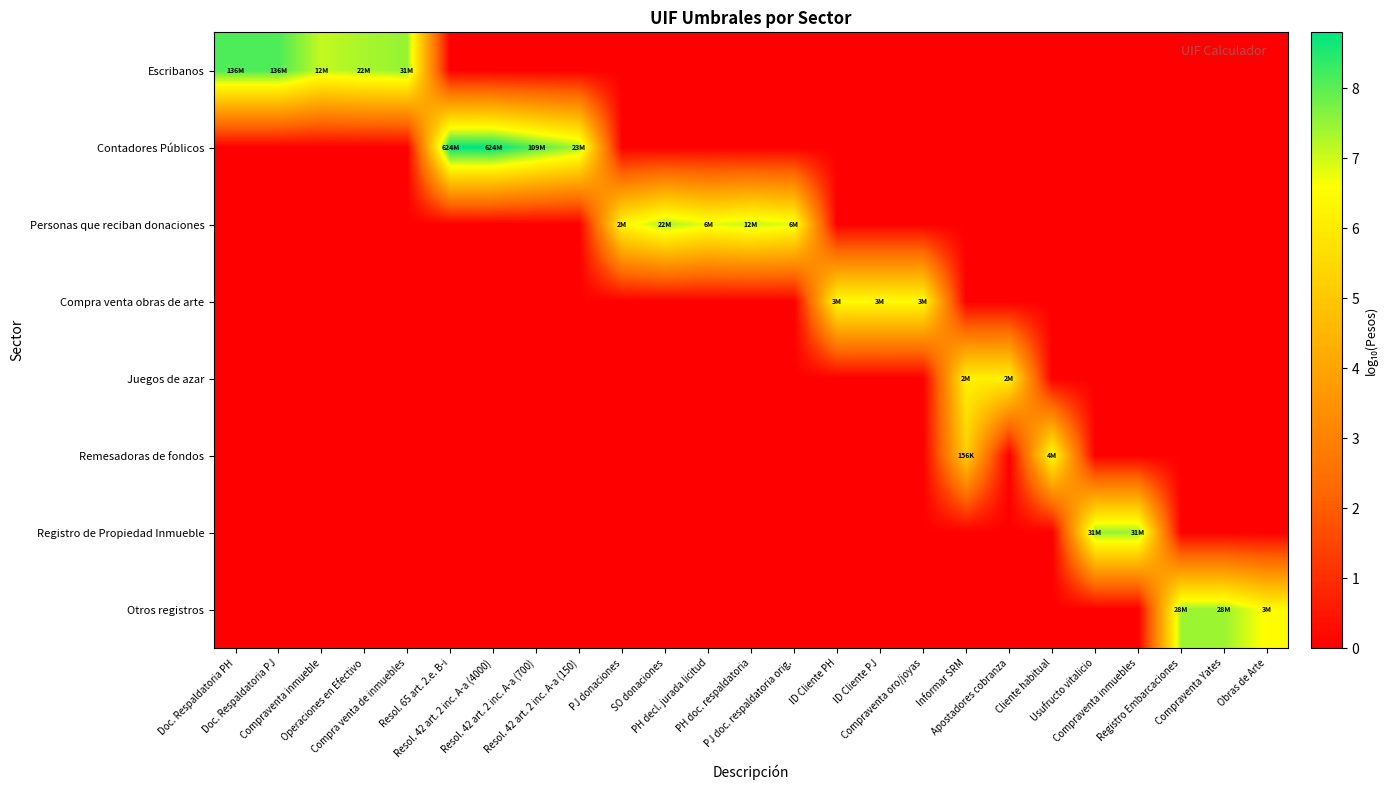

Reading left to right, what are all the values shown in this chart?

Escribanos: Doc. Respaldatoria PH=8.1	Doc. Respaldatoria PJ=8.1	Compraventa inmueble=7.1	Operaciones en Efectivo=7.3	Compra venta de inmuebles=7.5	Resol. 65 art. 2.e. B-i=0.0	Resol. 42 art. 2 inc. A-a (4000)=0.0	Resol. 42 art. 2 inc. A-a (700)=0.0	Resol. 42 art. 2 inc. A-a (150)=0.0	PJ donaciones=0.0	SO donaciones=0.0	PH decl. jurada licitud=0.0	PH doc. respaldatoria=0.0	PJ doc. respaldatoria orig.=0.0	ID Cliente PH=0.0	ID Cliente PJ=0.0	Compraventa oro/joyas=0.0	Informar SRM=0.0	Apostadores cobranza=0.0	Cliente habitual=0.0	Usufructo vitalicio=0.0	Compraventa inmuebles=0.0	Registro Embarcaciones=0.0	Compraventa Yates=0.0	Obras de Arte=0.0
Contadores Públicos: Doc. Respaldatoria PH=0.0	Doc. Respaldatoria PJ=0.0	Compraventa inmueble=0.0	Operaciones en Efectivo=0.0	Compra venta de inmuebles=0.0	Resol. 65 art. 2.e. B-i=8.8	Resol. 42 art. 2 inc. A-a (4000)=8.8	Resol. 42 art. 2 inc. A-a (700)=8.0	Resol. 42 art. 2 inc. A-a (150)=7.4	PJ donaciones=0.0	SO donaciones=0.0	PH decl. jurada licitud=0.0	PH doc. respaldatoria=0.0	PJ doc. respaldatoria orig.=0.0	ID Cliente PH=0.0	ID Cliente PJ=0.0	Compraventa oro/joyas=0.0	Informar SRM=0.0	Apostadores cobranza=0.0	Cliente habitual=0.0	Usufructo vitalicio=0.0	Compraventa inmuebles=0.0	Registro Embarcaciones=0.0	Compraventa Yates=0.0	Obras de Arte=0.0
Personas que reciban donaciones: Doc. Respaldatoria PH=0.0	Doc. Respaldatoria PJ=0.0	Compraventa inmueble=0.0	Operaciones en Efectivo=0.0	Compra venta de inmuebles=0.0	Resol. 65 art. 2.e. B-i=0.0	Resol. 42 art. 2 inc. A-a (4000)=0.0	Resol. 42 art. 2 inc. A-a (700)=0.0	Resol. 42 art. 2 inc. A-a (150)=0.0	PJ donaciones=6.3	SO donaciones=7.3	PH decl. jurada licitud=6.8	PH doc. respaldatoria=7.1	PJ doc. respaldatoria orig.=6.8	ID Cliente PH=0.0	ID Cliente PJ=0.0	Compraventa oro/joyas=0.0	Informar SRM=0.0	Apostadores cobranza=0.0	Cliente habitual=0.0	Usufructo vitalicio=0.0	Compraventa inmuebles=0.0	Registro Embarcaciones=0.0	Compraventa Yates=0.0	Obras de Arte=0.0
Compra venta obras de arte: Doc. Respaldatoria PH=0.0	Doc. Respaldatoria PJ=0.0	Compraventa inmueble=0.0	Operaciones en Efectivo=0.0	Compra venta de inmuebles=0.0	Resol. 65 art. 2.e. B-i=0.0	Resol. 42 art. 2 inc. A-a (4000)=0.0	Resol. 42 art. 2 inc. A-a (700)=0.0	Resol. 42 art. 2 inc. A-a (150)=0.0	PJ donaciones=0.0	SO donaciones=0.0	PH decl. jurada licitud=0.0	PH doc. respaldatoria=0.0	PJ doc. respaldatoria orig.=0.0	ID Cliente PH=6.5	ID Cliente PJ=6.5	Compraventa oro/joyas=6.5	Informar SRM=0.0	Apostadores cobranza=0.0	Cliente habitual=0.0	Usufructo vitalicio=0.0	Compraventa inmuebles=0.0	Registro Embarcaciones=0.0	Compraventa Yates=0.0	Obras de Arte=0.0
Juegos de azar: Doc. Respaldatoria PH=0.0	Doc. Respaldatoria PJ=0.0	Compraventa inmueble=0.0	Operaciones en Efectivo=0.0	Compra venta de inmuebles=0.0	Resol. 65 art. 2.e. B-i=0.0	Resol. 42 art. 2 inc. A-a (4000)=0.0	Resol. 42 art. 2 inc. A-a (700)=0.0	Resol. 42 art. 2 inc. A-a (150)=0.0	PJ donaciones=0.0	SO donaciones=0.0	PH decl. jurada licitud=0.0	PH doc. respaldatoria=0.0	PJ doc. respaldatoria orig.=0.0	ID Cliente PH=0.0	ID Cliente PJ=0.0	Compraventa oro/joyas=0.0	Informar SRM=6.2	Apostadores cobranza=6.2	Cliente habitual=0.0	Usufructo vitalicio=0.0	Compraventa inmuebles=0.0	Registro Embarcaciones=0.0	Compraventa Yates=0.0	Obras de Arte=0.0
Remesadoras de fondos: Doc. Respaldatoria PH=0.0	Doc. Respaldatoria PJ=0.0	Compraventa inmueble=0.0	Operaciones en Efectivo=0.0	Compra venta de inmuebles=0.0	Resol. 65 art. 2.e. B-i=0.0	Resol. 42 art. 2 inc. A-a (4000)=0.0	Resol. 42 art. 2 inc. A-a (700)=0.0	Resol. 42 art. 2 inc. A-a (150)=0.0	PJ donaciones=0.0	SO donaciones=0.0	PH decl. jurada licitud=0.0	PH doc. respaldatoria=0.0	PJ doc. respaldatoria orig.=0.0	ID Cliente PH=0.0	ID Cliente PJ=0.0	Compraventa oro/joyas=0.0	Informar SRM=5.2	Apostadores cobranza=0.0	Cliente habitual=6.6	Usufructo vitalicio=0.0	Compraventa inmuebles=0.0	Registro Embarcaciones=0.0	Compraventa Yates=0.0	Obras de Arte=0.0
Registro de Propiedad Inmueble: Doc. Respaldatoria PH=0.0	Doc. Respaldatoria PJ=0.0	Compraventa inmueble=0.0	Operaciones en Efectivo=0.0	Compra venta de inmuebles=0.0	Resol. 65 art. 2.e. B-i=0.0	Resol. 42 art. 2 inc. A-a (4000)=0.0	Resol. 42 art. 2 inc. A-a (700)=0.0	Resol. 42 art. 2 inc. A-a (150)=0.0	PJ donaciones=0.0	SO donaciones=0.0	PH decl. jurada licitud=0.0	PH doc. respaldatoria=0.0	PJ doc. respaldatoria orig.=0.0	ID Cliente PH=0.0	ID Cliente PJ=0.0	Compraventa oro/joyas=0.0	Informar SRM=0.0	Apostadores cobranza=0.0	Cliente habitual=0.0	Usufructo vitalicio=7.5	Compraventa inmuebles=7.5	Registro Embarcaciones=0.0	Compraventa Yates=0.0	Obras de Arte=0.0
Otros registros: Doc. Respaldatoria PH=0.0	Doc. Respaldatoria PJ=0.0	Compraventa inmueble=0.0	Operaciones en Efectivo=0.0	Compra venta de inmuebles=0.0	Resol. 65 art. 2.e. B-i=0.0	Resol. 42 art. 2 inc. A-a (4000)=0.0	Resol. 42 art. 2 inc. A-a (700)=0.0	Resol. 42 art. 2 inc. A-a (150)=0.0	PJ donaciones=0.0	SO donaciones=0.0	PH decl. jurada licitud=0.0	PH doc. respaldatoria=0.0	PJ doc. respaldatoria orig.=0.0	ID Cliente PH=0.0	ID Cliente PJ=0.0	Compraventa oro/joyas=0.0	Informar SRM=0.0	Apostadores cobranza=0.0	Cliente habitual=0.0	Usufructo vitalicio=0.0	Compraventa inmuebles=0.0	Registro Embarcaciones=7.4	Compraventa Yates=7.4	Obras de Arte=6.5